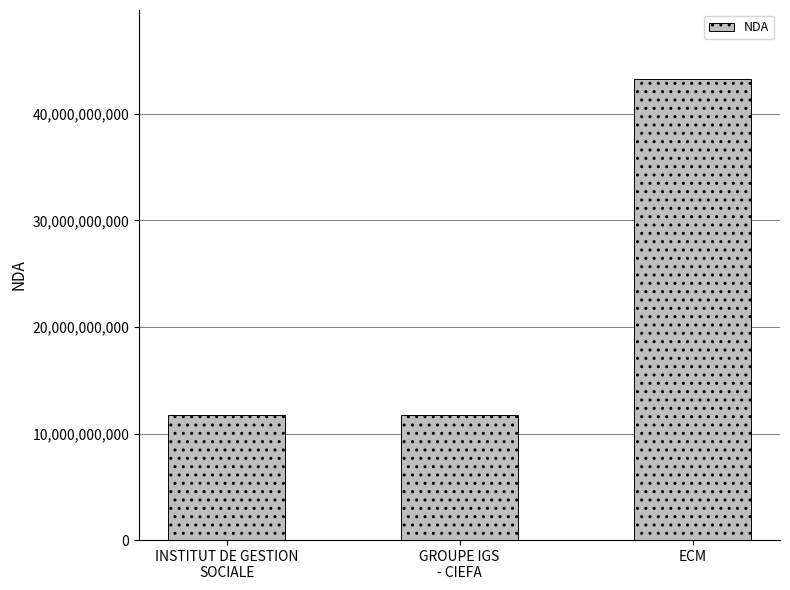

What is the sum of the values at INSTITUT DE GESTION
SOCIALE and GROUPE IGS
- CIEFA?

23502299550